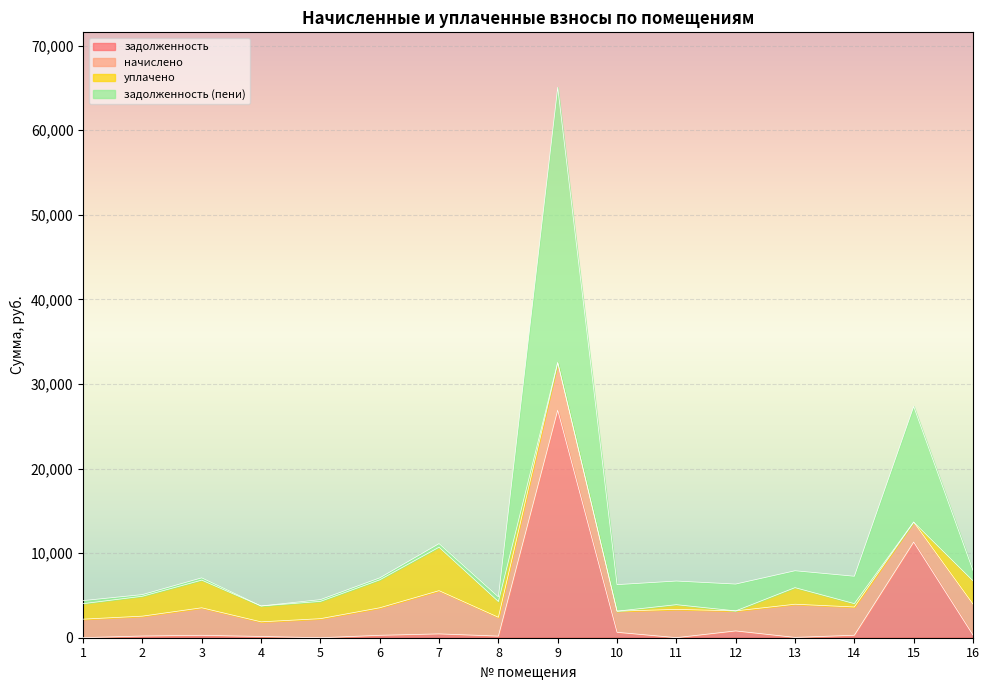

True or false: задолженность (пени) and задолженность intersect in this chart.

False